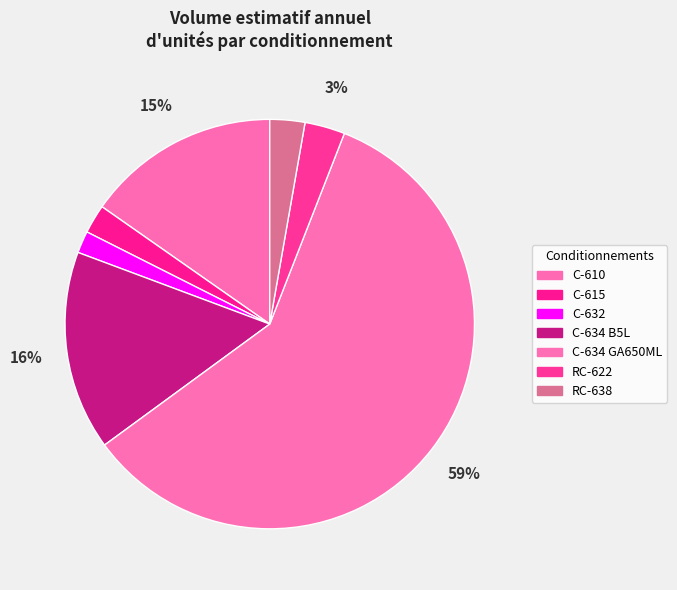

Which slice is the smallest?

C-632